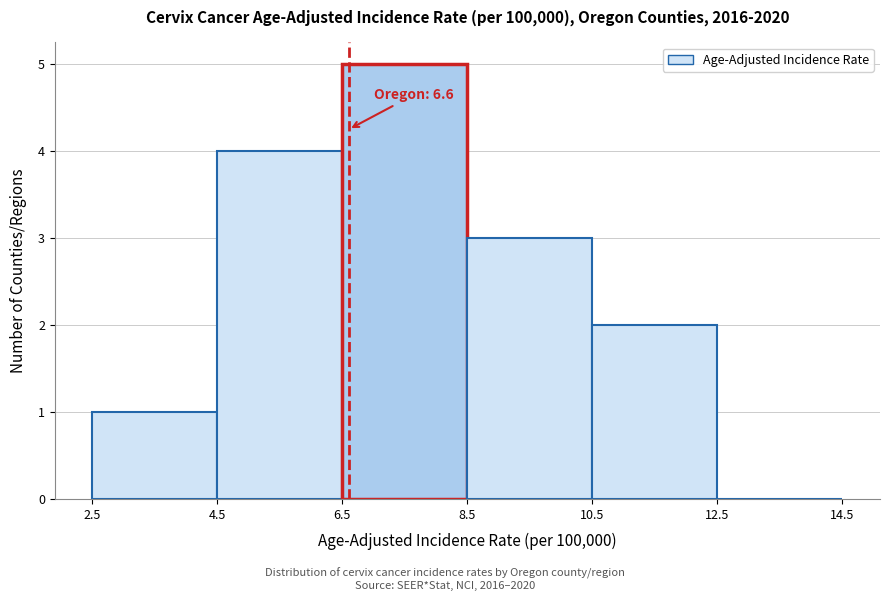

Over which range of the x-axis is the bar tallest?

6.5 to 8.5